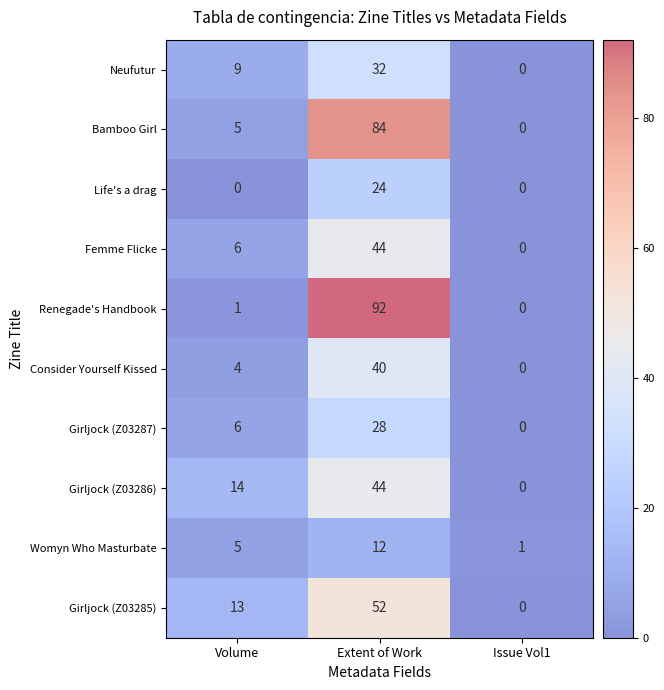

Rank the categories by Womyn Who Masturbate value from lowest to highest.

Issue Vol1, Volume, Extent of Work